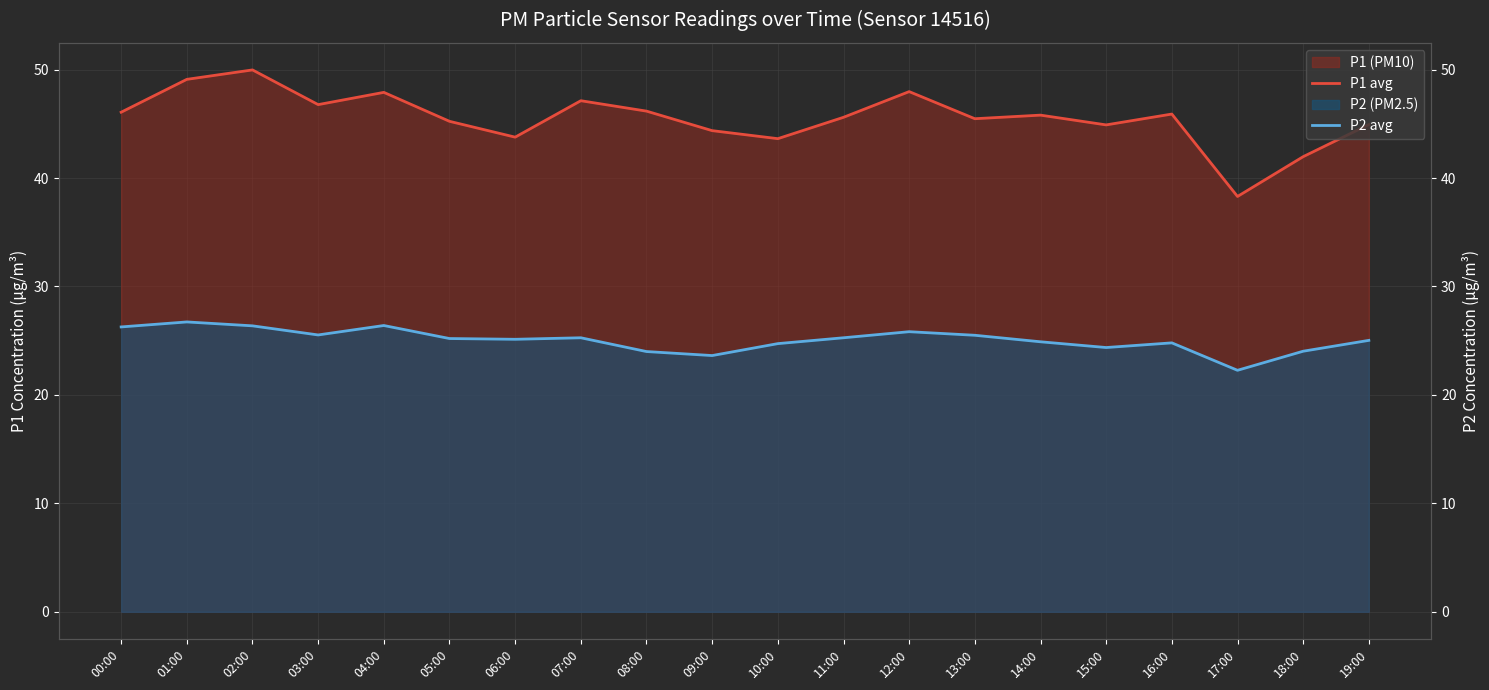

Does the chart display data point markers on the line(s)?

No